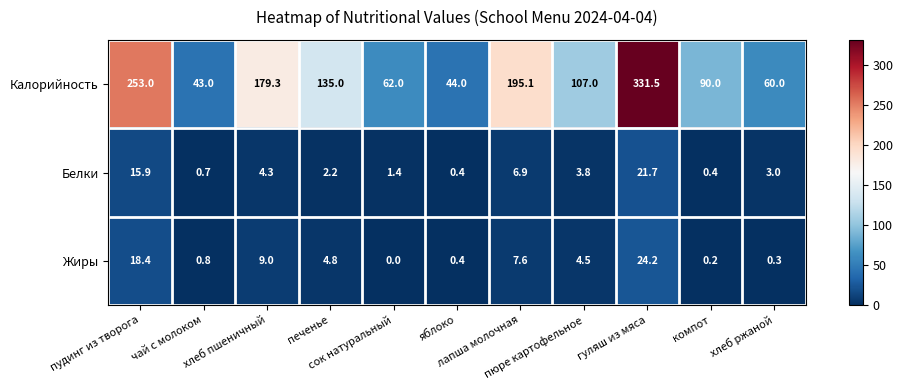

Which series has the largest range (max minus min)?

Калорийность